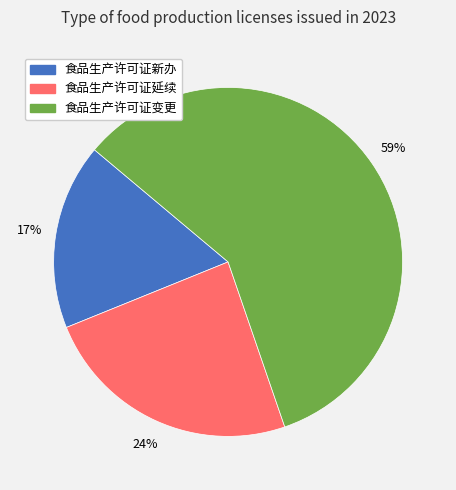

Rank the categories by value from lowest to highest.

食品生产许可证新办, 食品生产许可证延续, 食品生产许可证变更